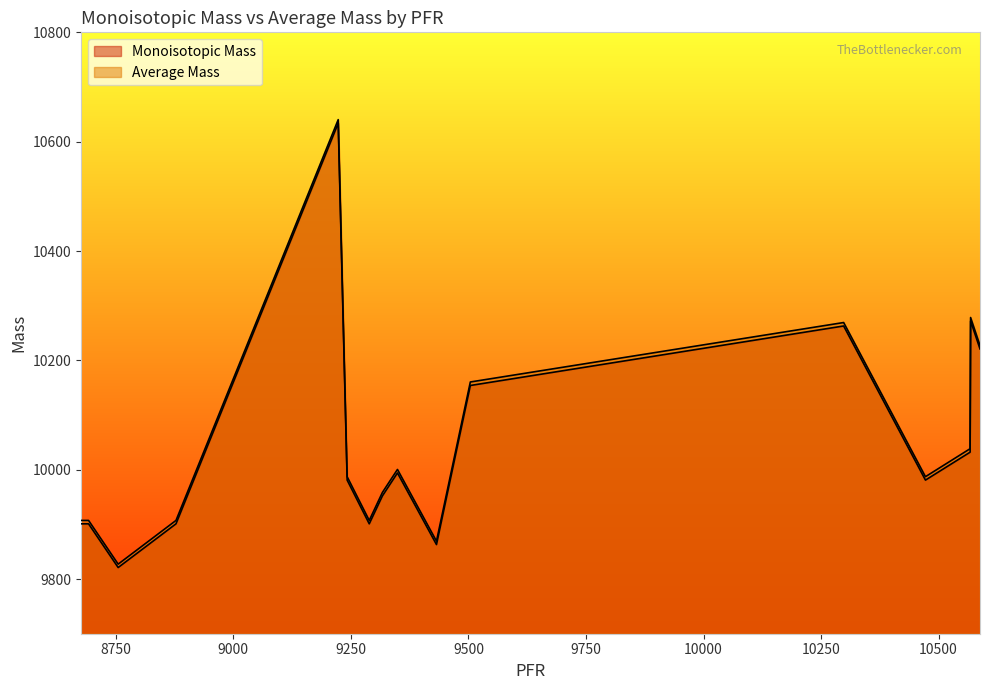

What is the total value across all series at 9504?

20314.5